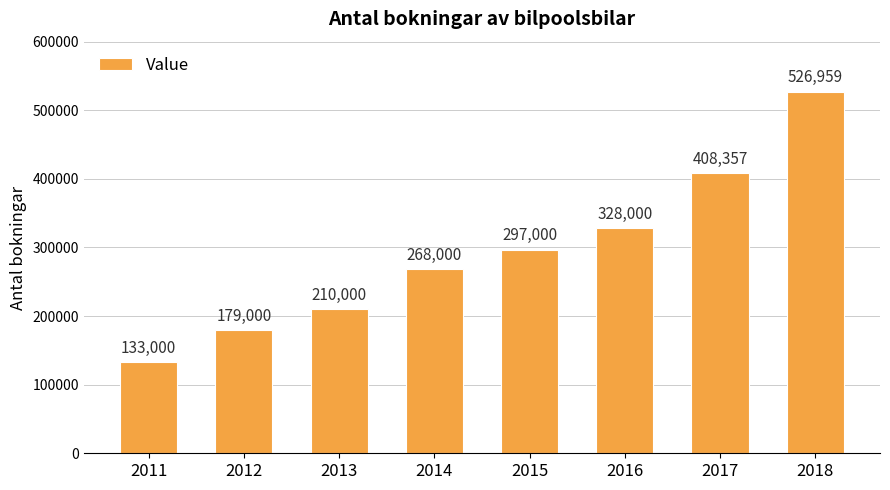

What is the difference between the second highest and minimum values?

275357